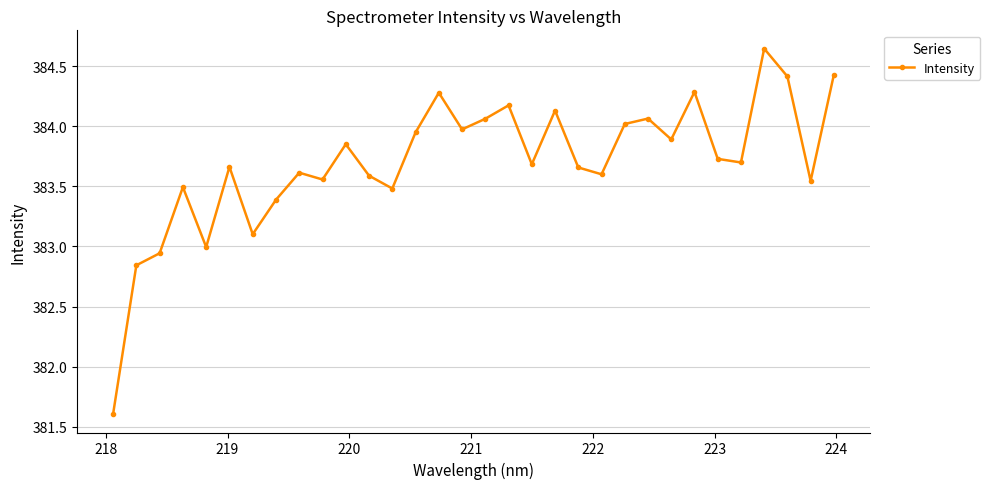

What is the value of the 1st point from the left?

381.6